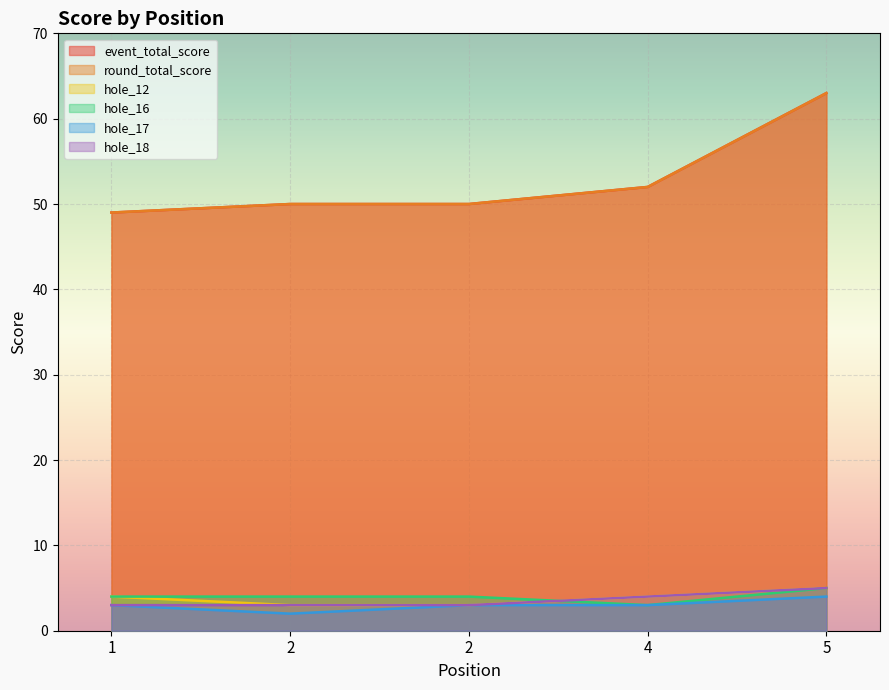

How many values in the hole_17 series exceed 3?

1